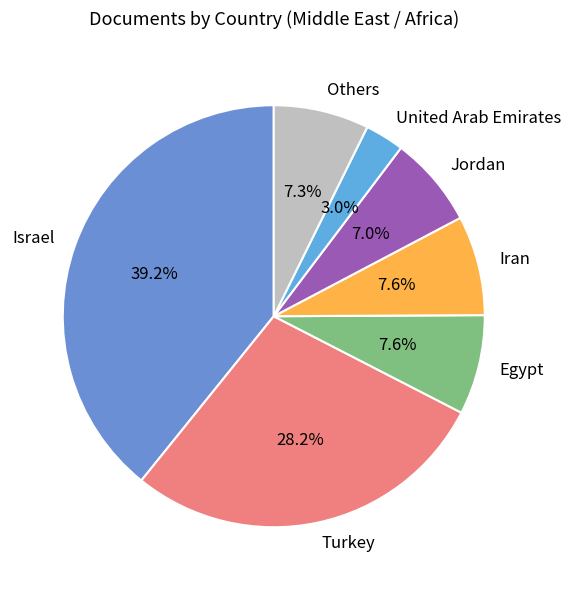

What is the ratio of the value at Jordan to the value at United Arab Emirates?

2.3